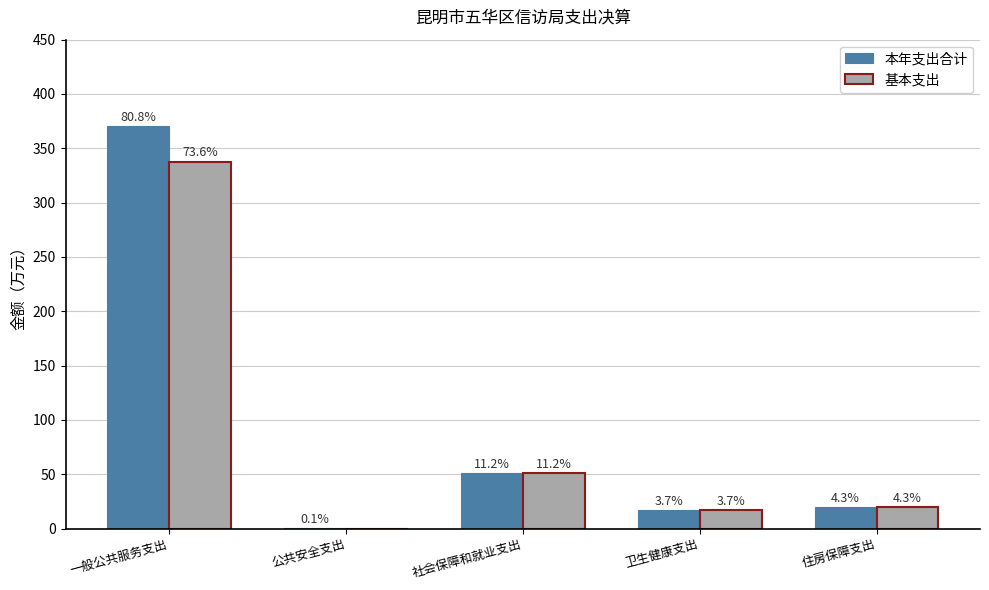

How many groups of bars are there?

5